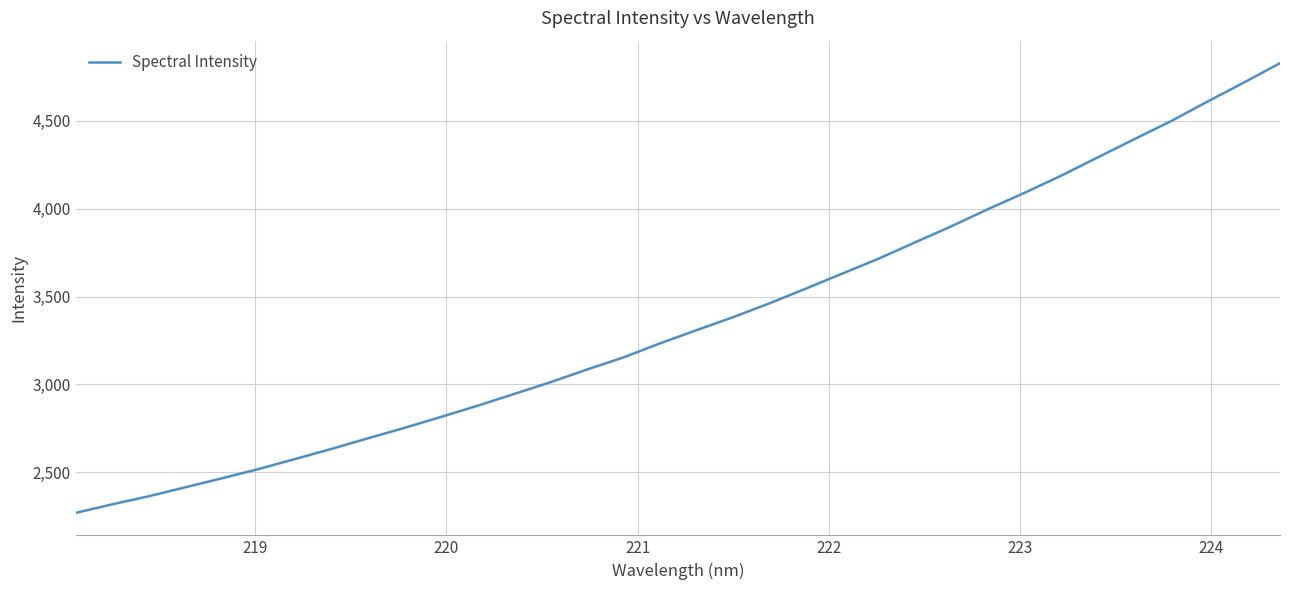

What is the maximum value shown in the chart?

4829.2